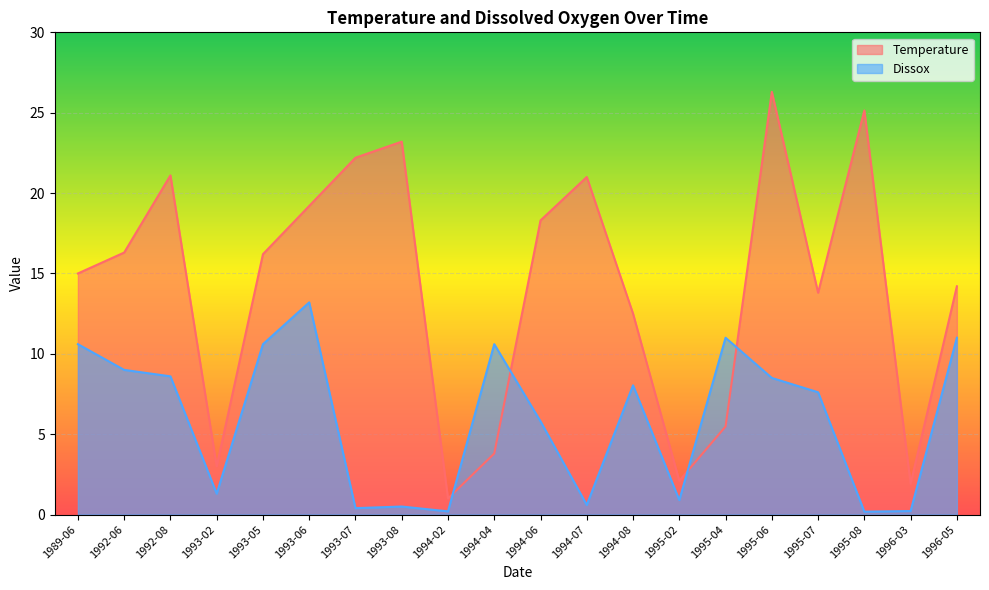

What is the average value of the Dissox series?

5.9